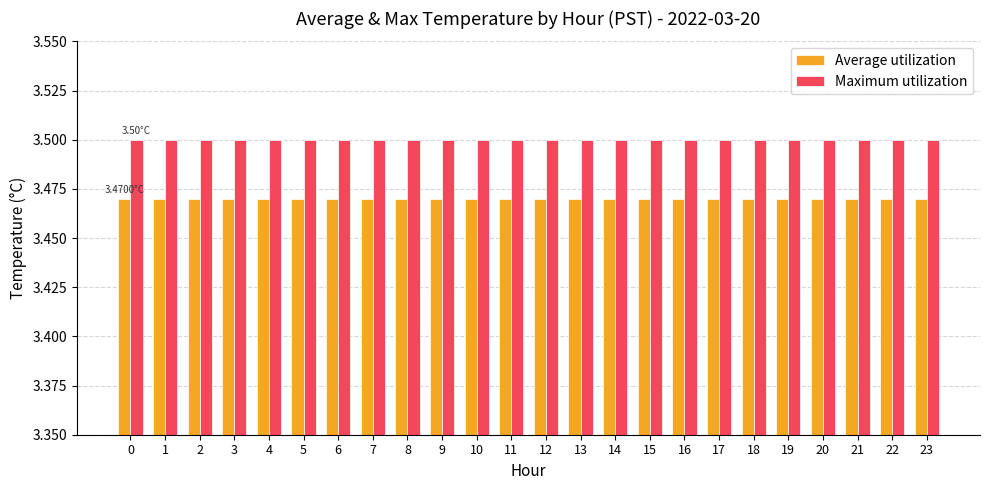

At how many categories does at least one series exceed 3?

24